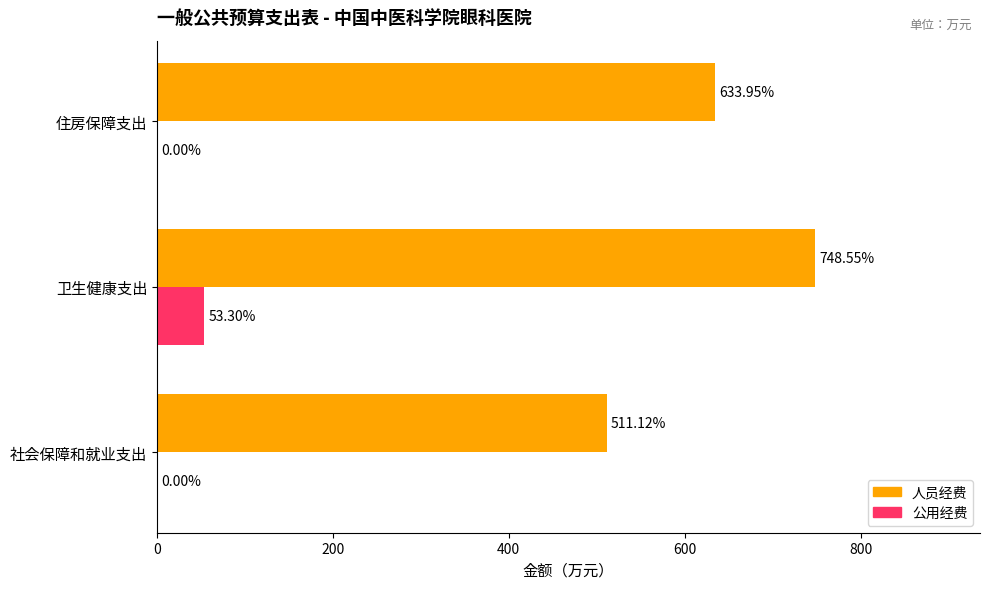

At which label does 公用经费 reach its peak?

卫生健康支出